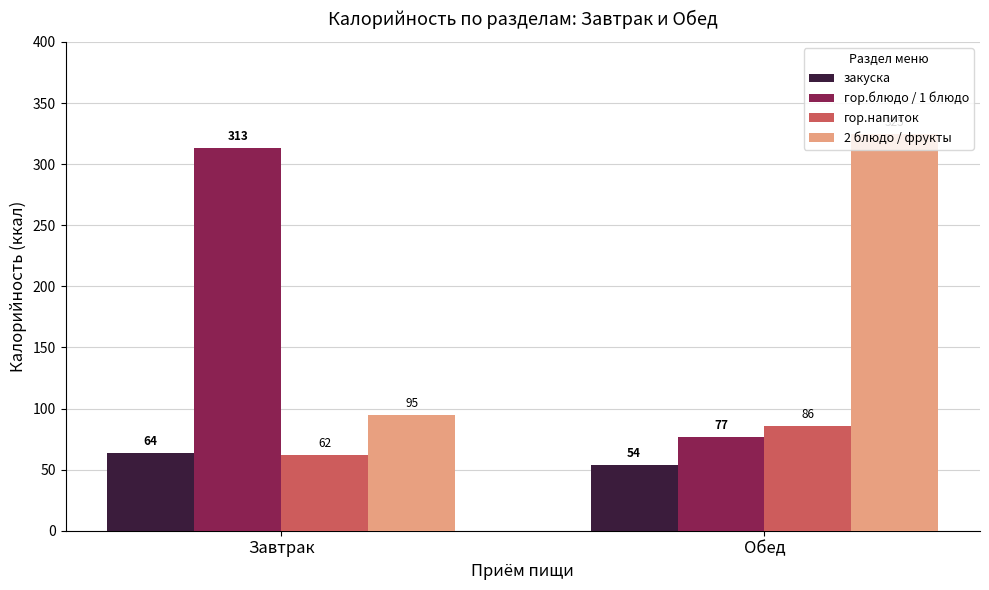

True or false: закуска has a value of 54 at Обед.

True